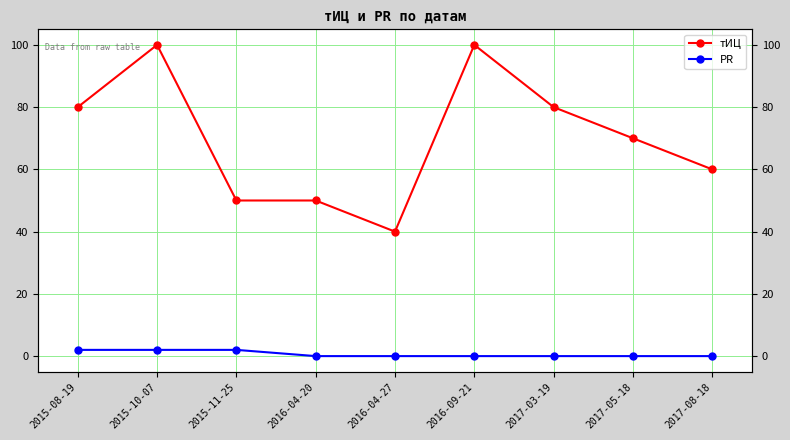

Where is тИЦ nearest to the value 70?

2017-05-18